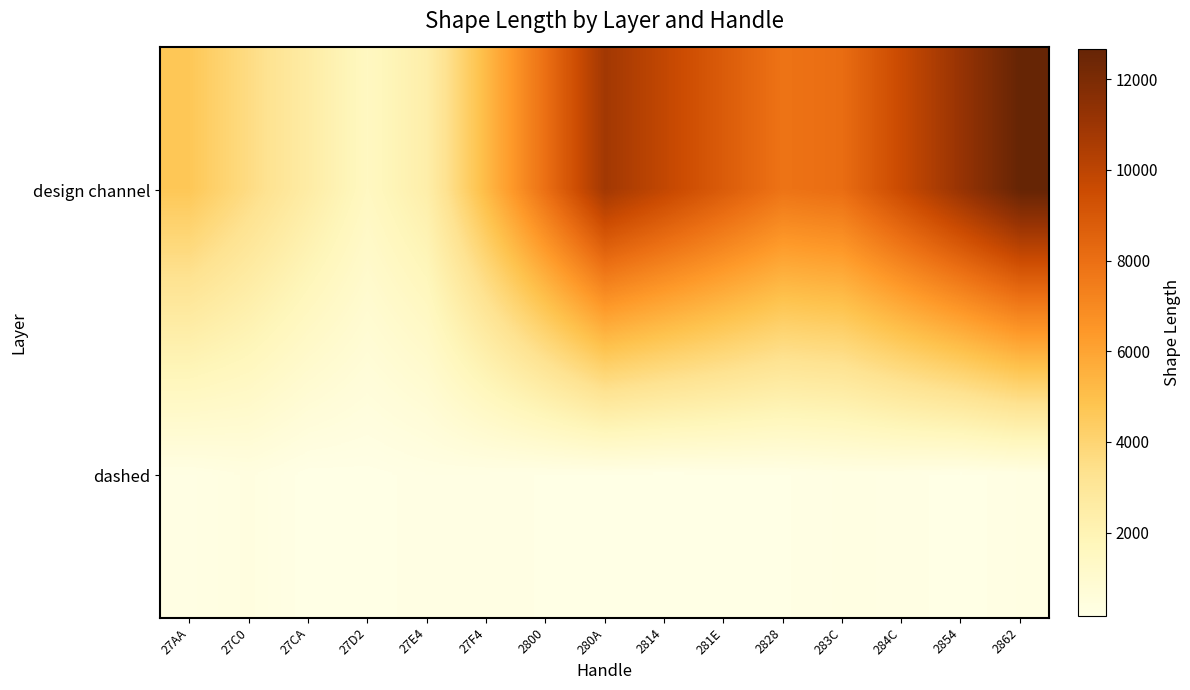

Reading left to right, transcribe all the data shown in this chart.

design channel: 27AA=4659.4	27C0=3609.6	27CA=2559.7	27D2=1509.8	27E4=2390.0	27F4=5200.2	2800=8010.5	280A=10820.7	2814=9826.4	281E=8832.1	2828=7837.8	283C=8102.1	284C=9625.1	2854=11148.1	2862=12671.1
dashed: 27AA=233.9	27C0=368.8	27CA=153.0	27D2=159.8	27E4=245.7	27F4=233.1	2800=194.5	280A=188.4	2814=156.9	281E=182.2	2828=192.1	283C=263.2	284C=241.4	2854=157.3	2862=257.8